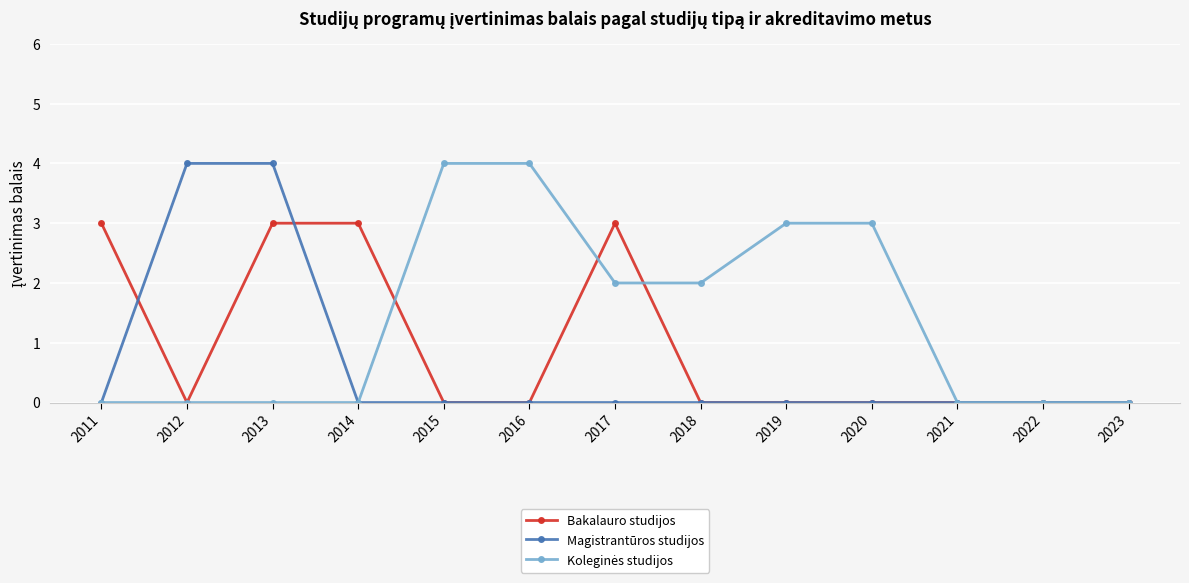

The value of Bakalauro studijos at 2015 is -1. True or false?

False